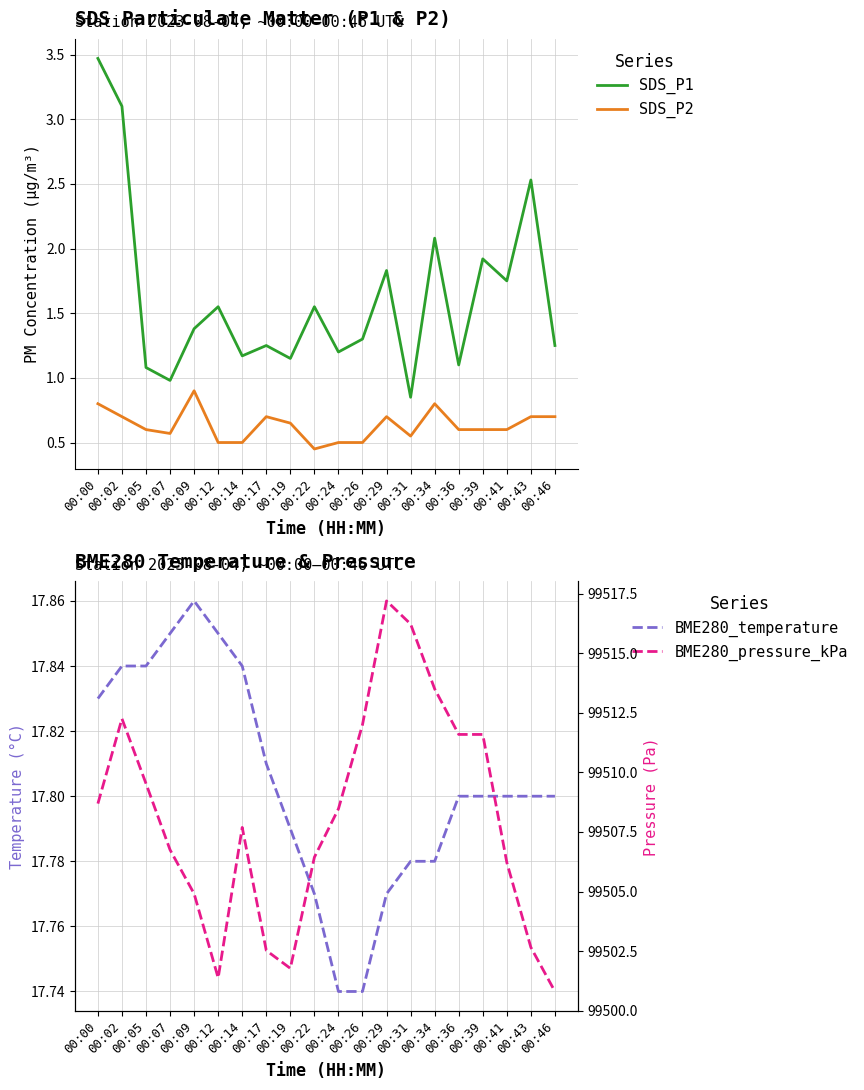

Which series has the largest total across all categories?

BME280_pressure_kPa